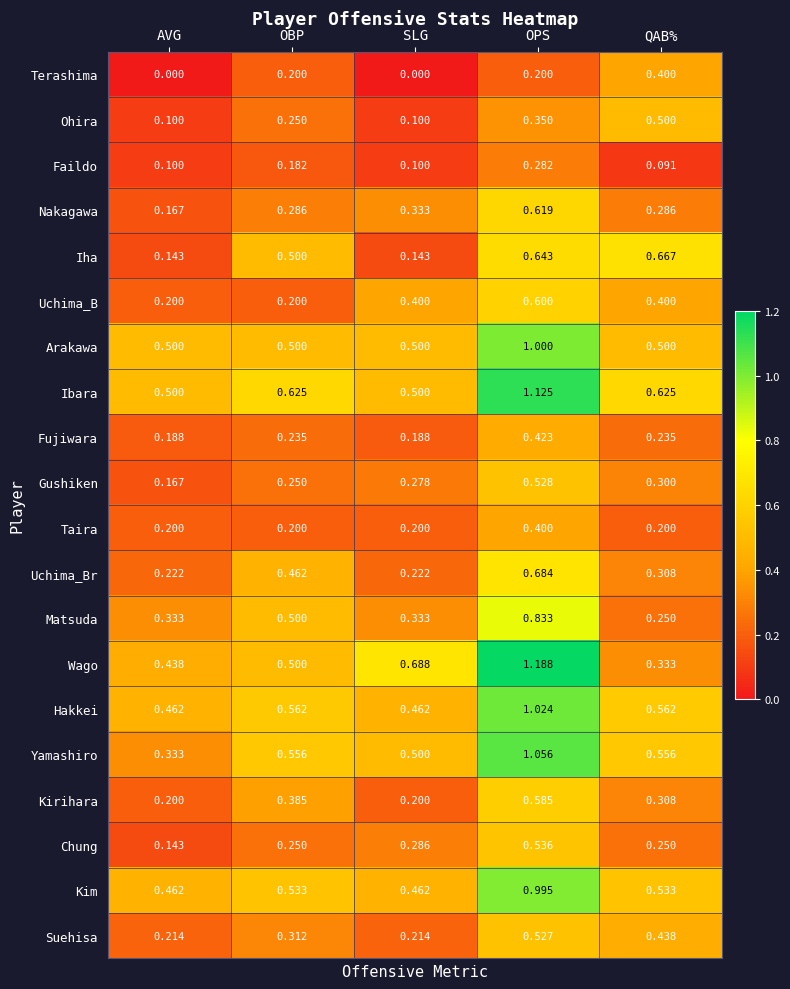

Between SLG and OPS, which series saw the biggest shift?

Ibara